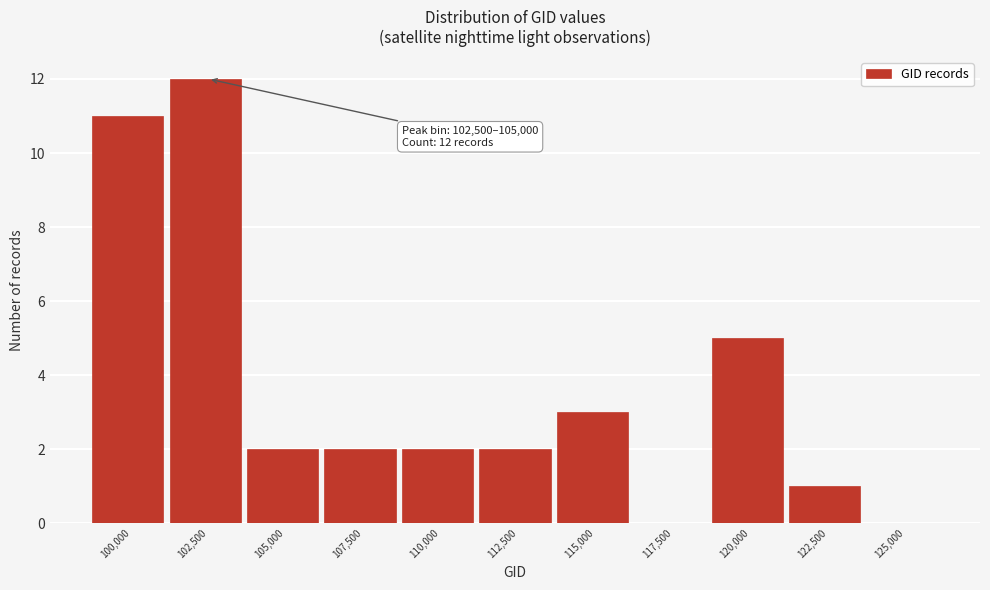

Reading right to left, list all the values displayed in this chart.

125,000=0	122,500=1	120,000=5	117,500=0	115,000=3	112,500=2	110,000=2	107,500=2	105,000=2	102,500=12	100,000=11